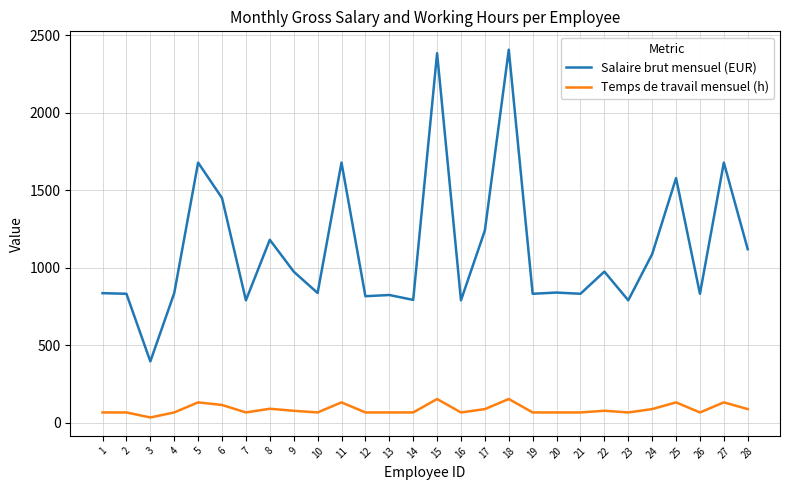

The value of Salaire brut mensuel (EUR) at 3 is 394.2. True or false?

True